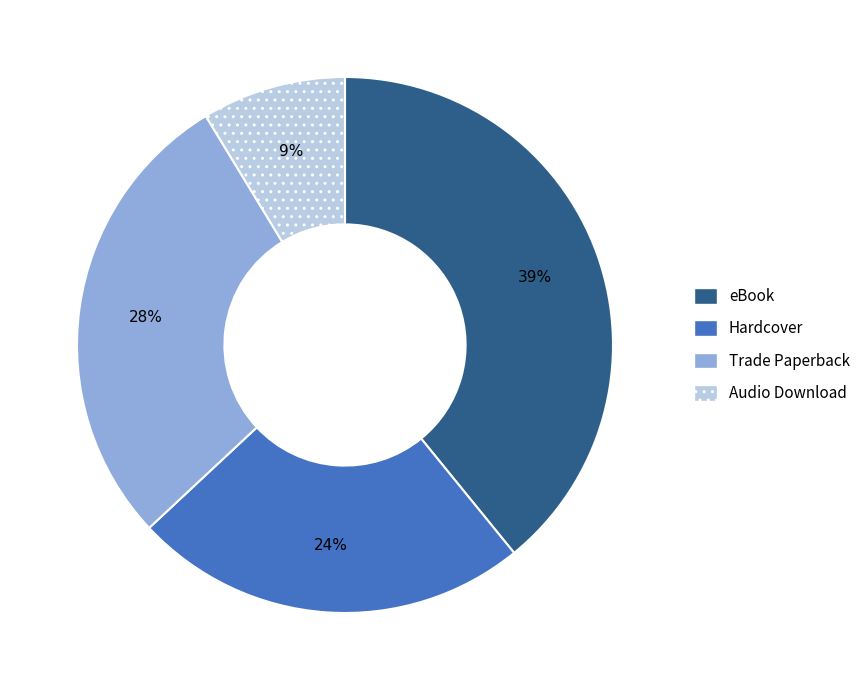

Is eBook the majority of the pie?

No